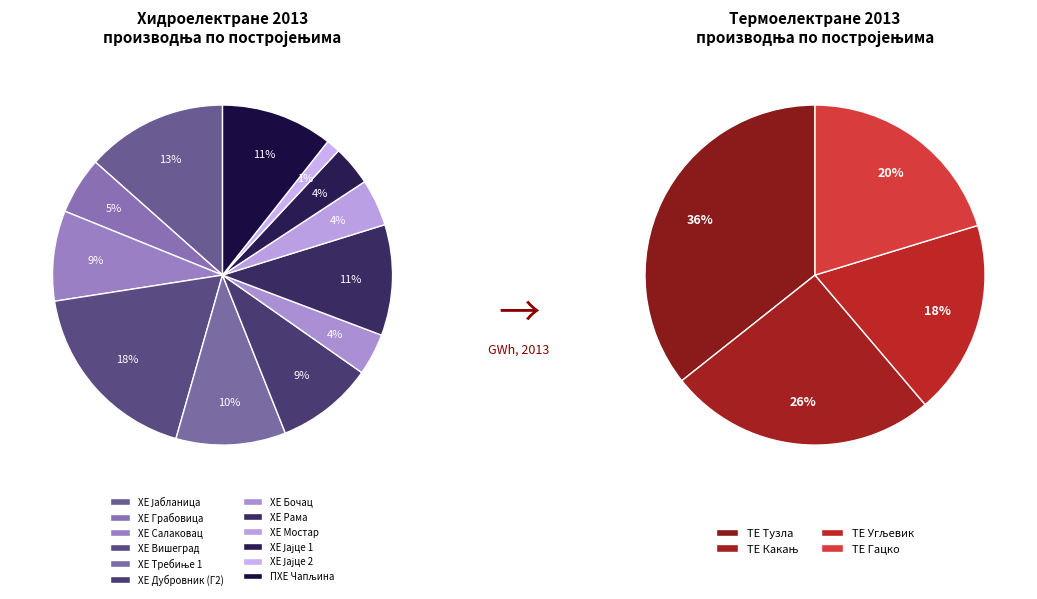

What is the ratio of the value at ХЕ Бочац to the value at ХЕ Јајце 1?

1.0